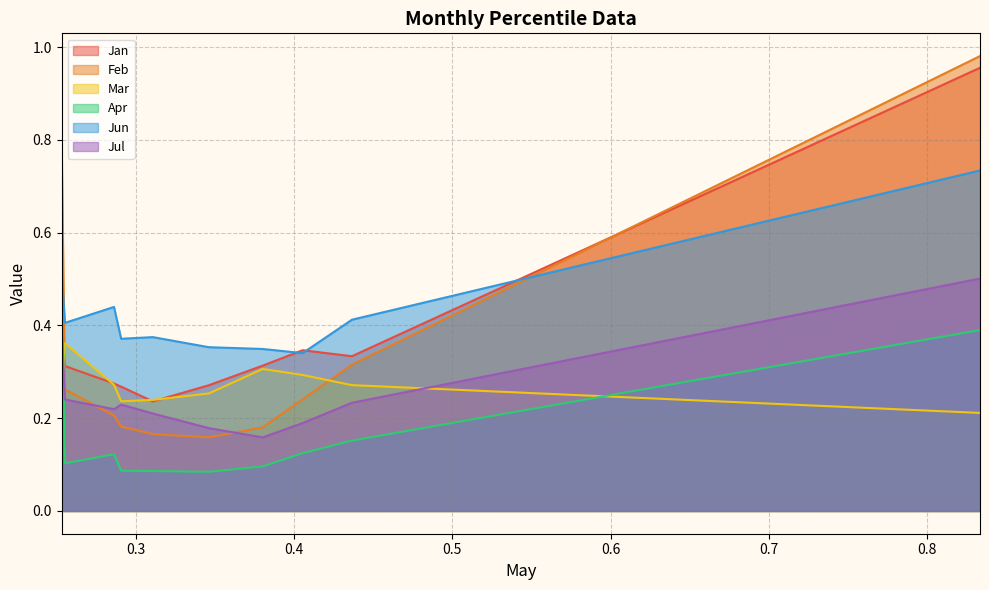

True or false: Mar and Apr intersect in this chart.

True